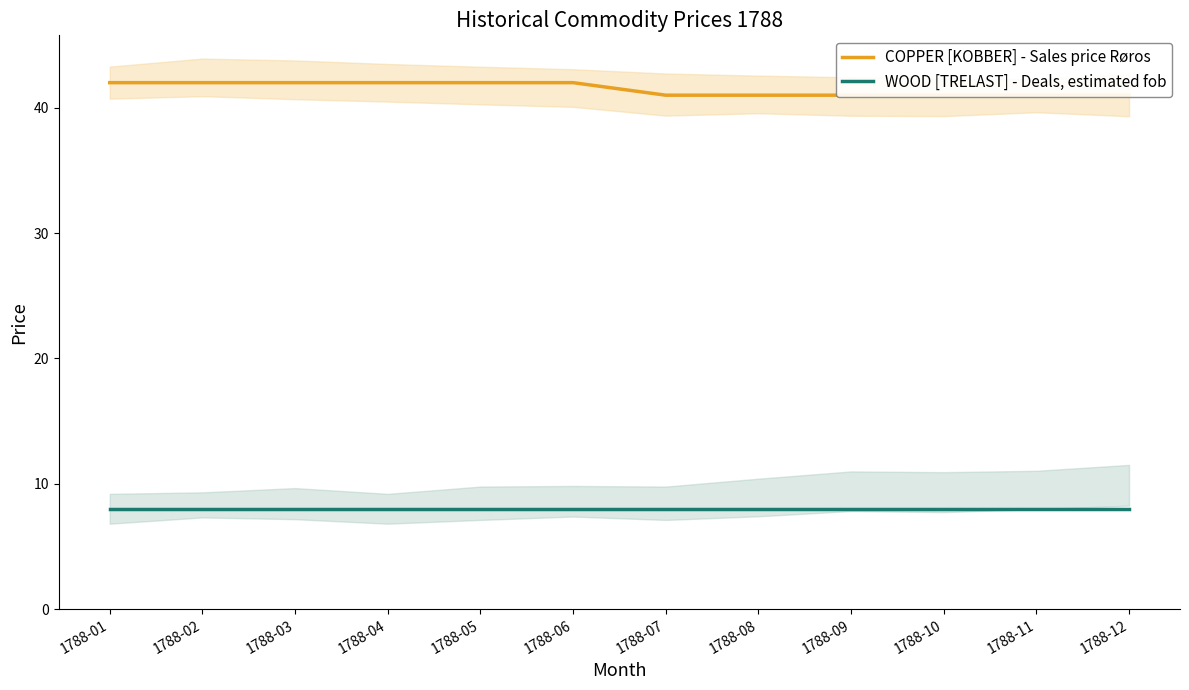

True or false: WOOD [TRELAST] - Deals, estimated fob has a value of 12 at 1788-07.

False